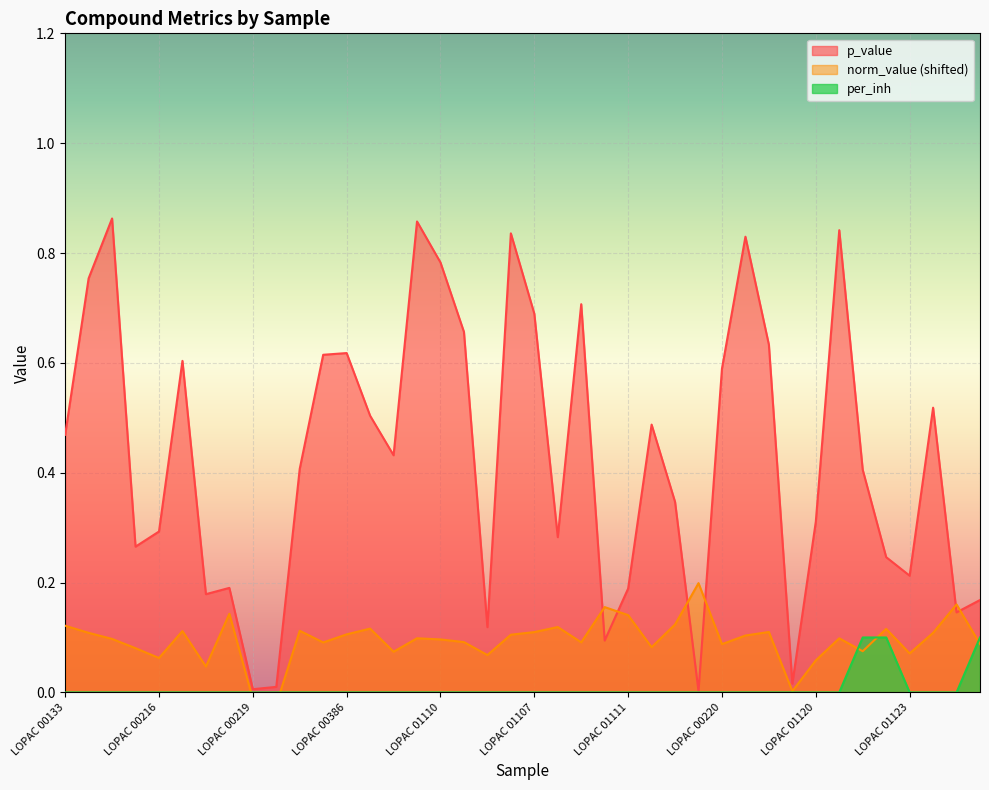

At which label does norm_value first exceed 0?

LOPAC 00133